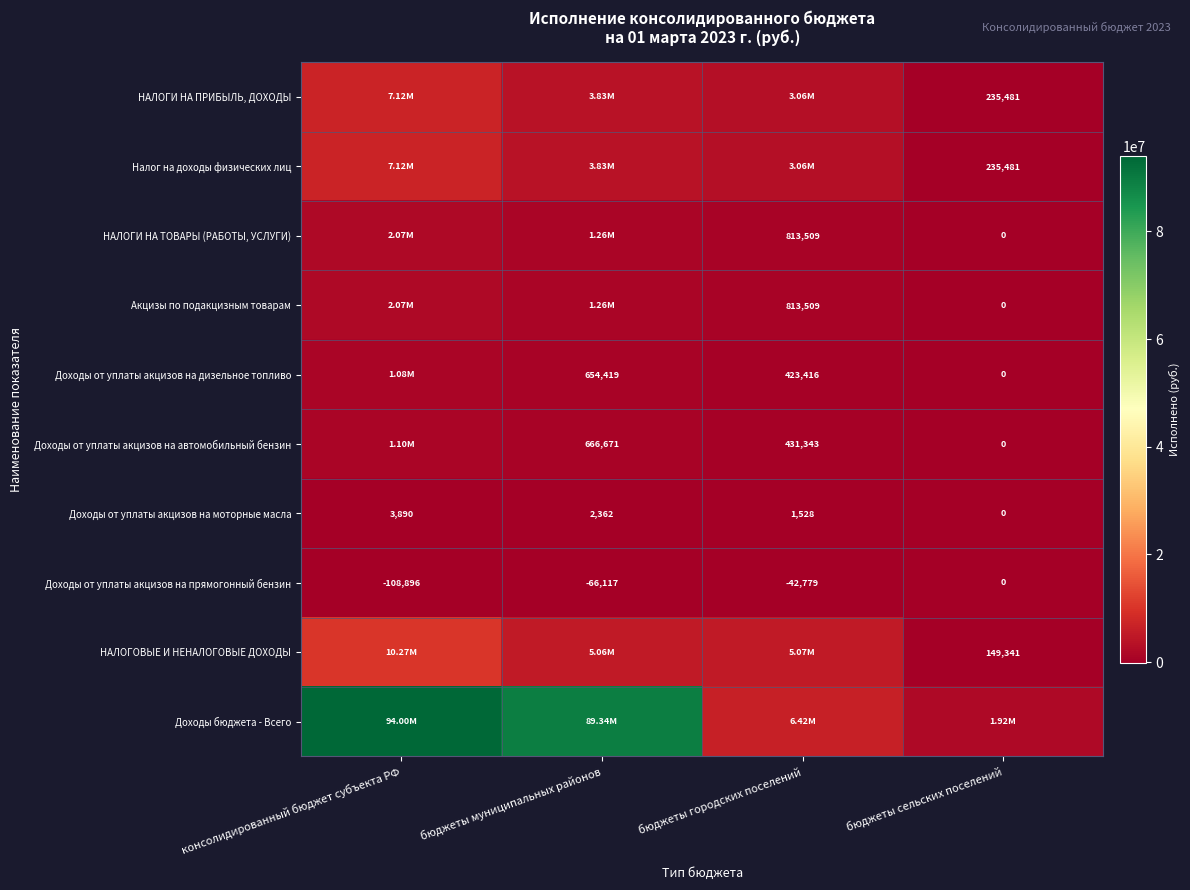

At which label does Доходы от уплаты акцизов на прямогонный бензин first exceed -42779?

бюджеты сельских поселений